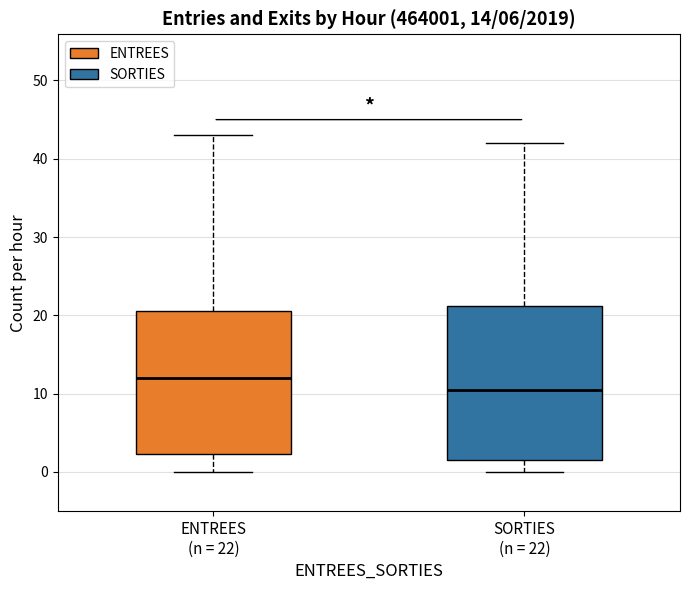

Which box's median line is the highest?

ENTREES (n = 22)